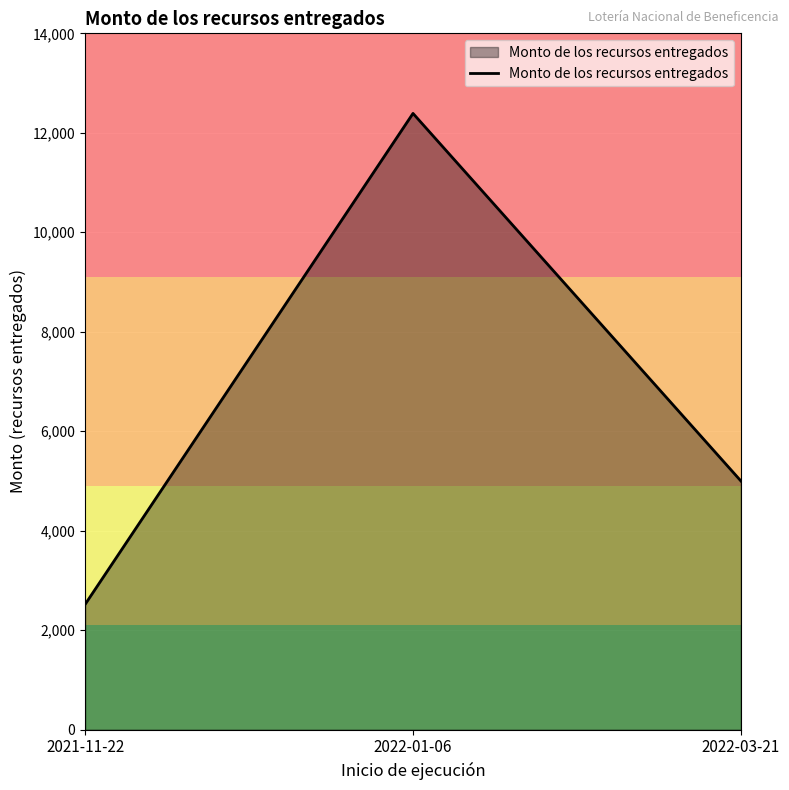

Which category has the lowest value across all series?

2021-11-22